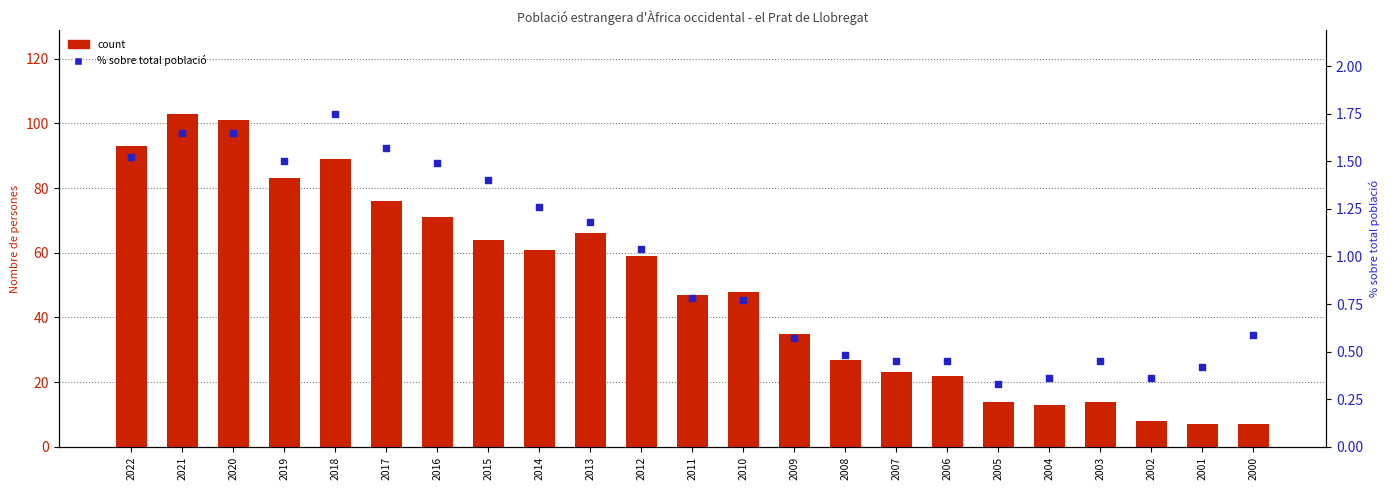

What is the total value across all series at 2010?

48.8